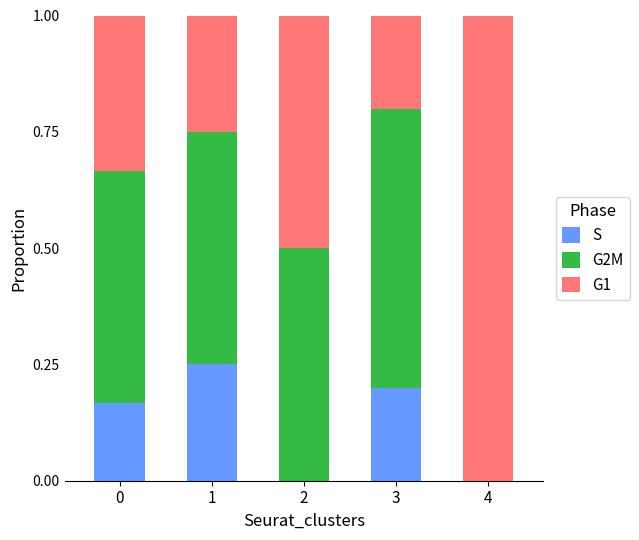

Are the bars grouped side by side (vs. stacked)?

No